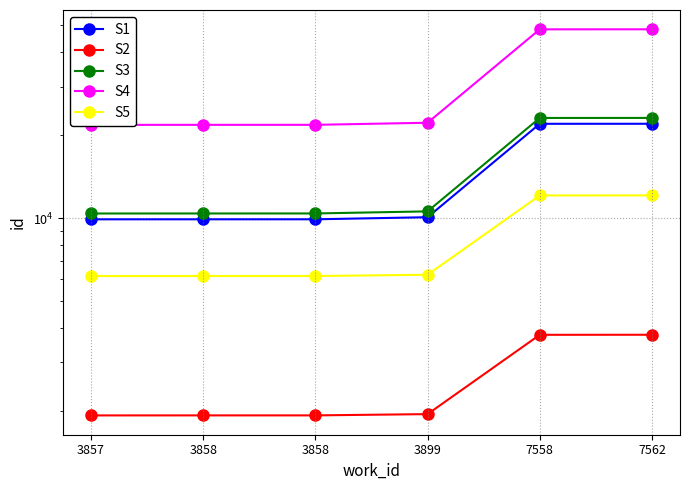

True or false: S5 and S2 intersect in this chart.

False